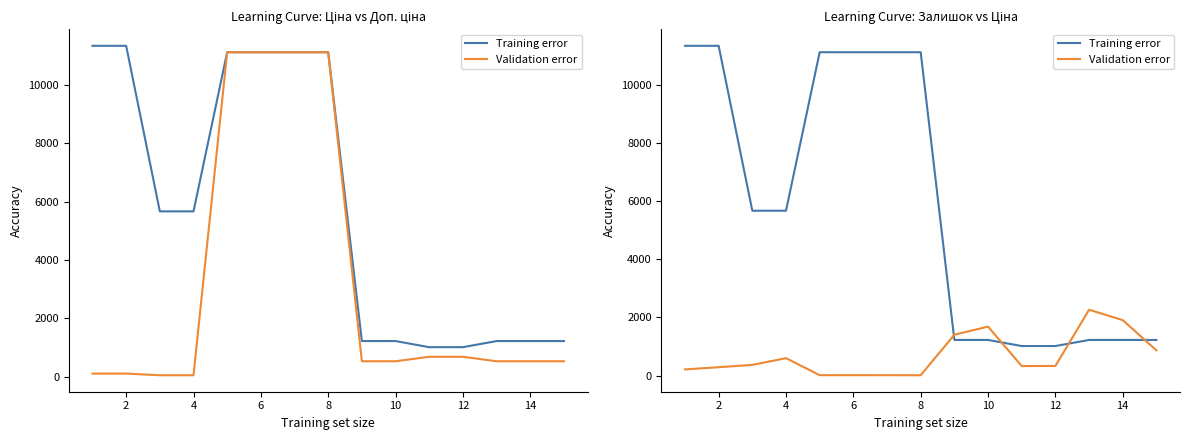

True or false: Validation error has more than 1 interior local peaks.

True